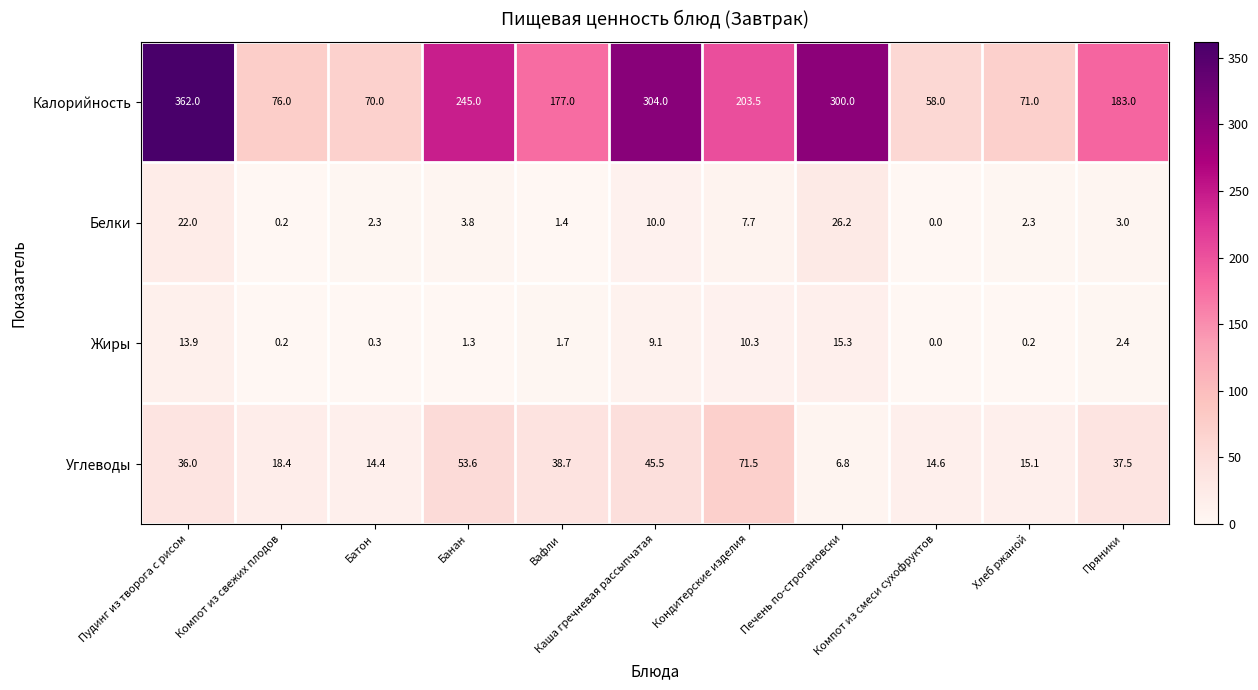

Rank the series by their maximum value, from highest to lowest.

Калорийность, Углеводы, Белки, Жиры